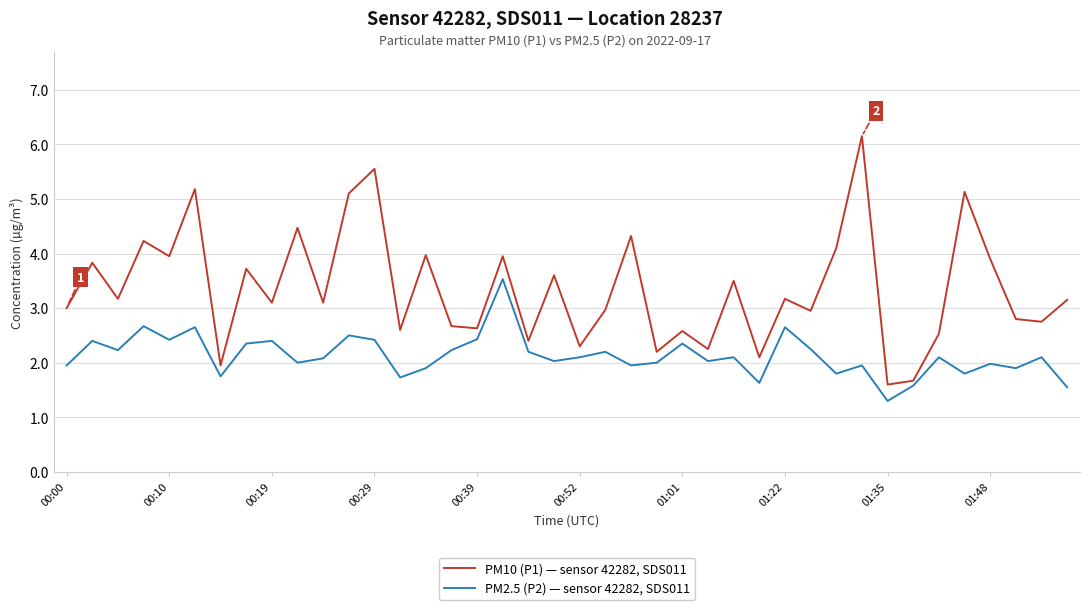

What are all the series names shown in the legend?

PM10 (P1) — sensor 42282, SDS011, PM2.5 (P2) — sensor 42282, SDS011